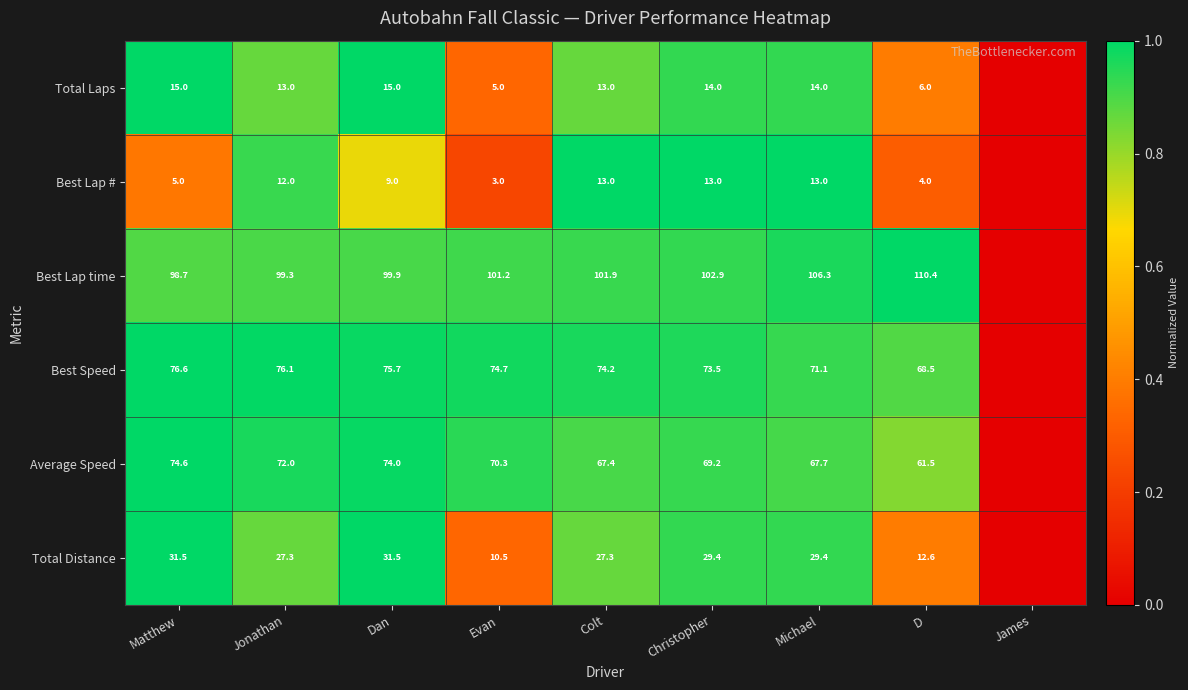

The value of Total Distance at Dan is 1.4. True or false?

False